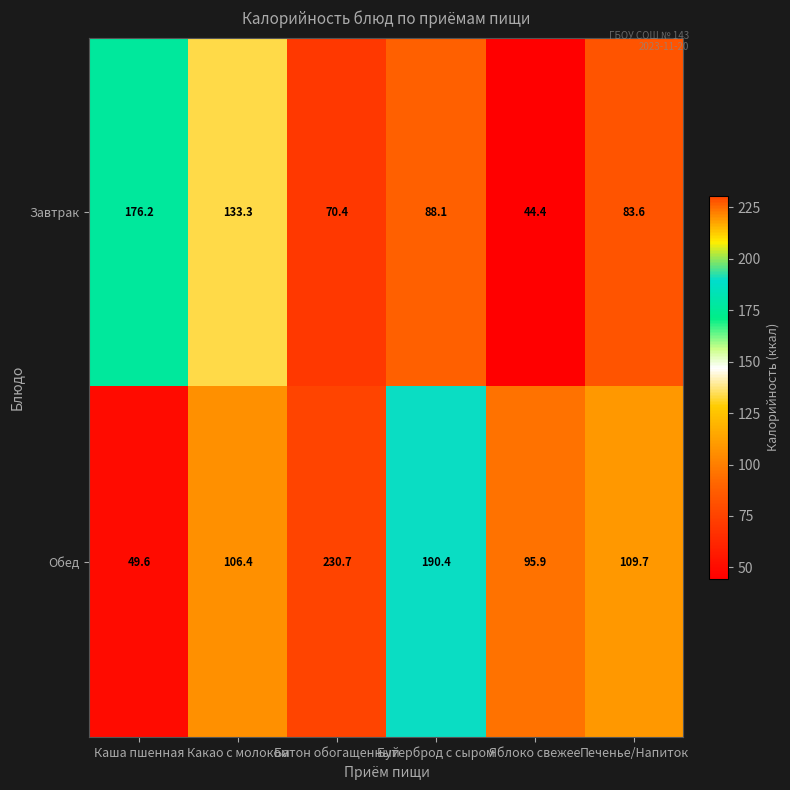

What is the spread (max minus min) of values at Яблоко свежее?

51.5